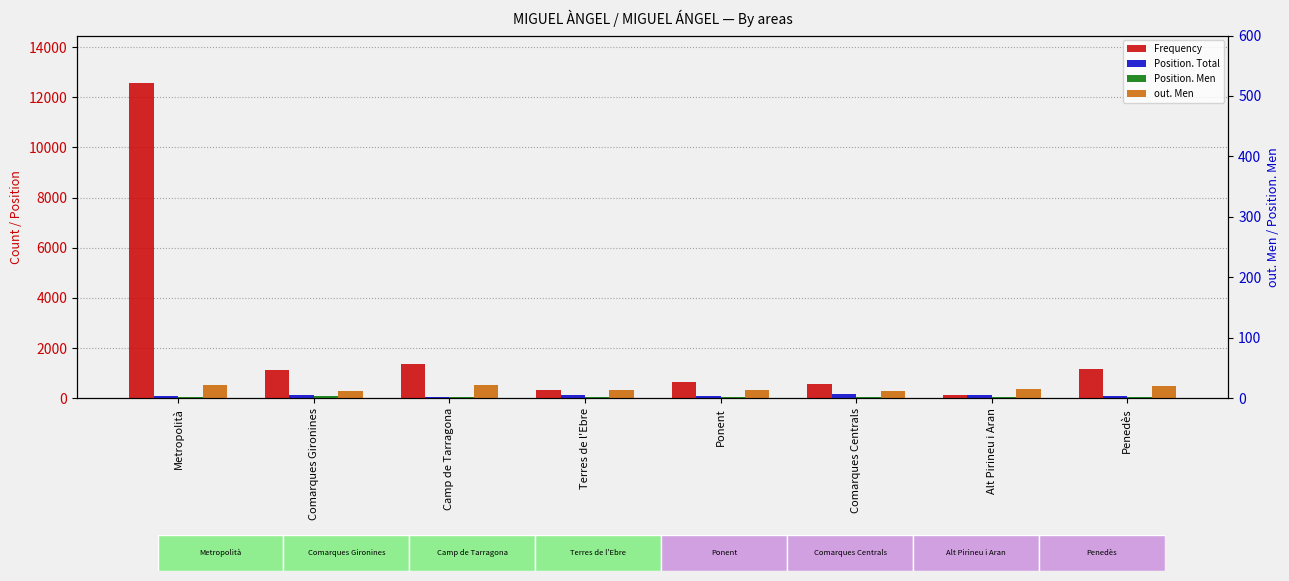

The Position. Men series shows 59 at Terres de l'Ebre. True or false?

True